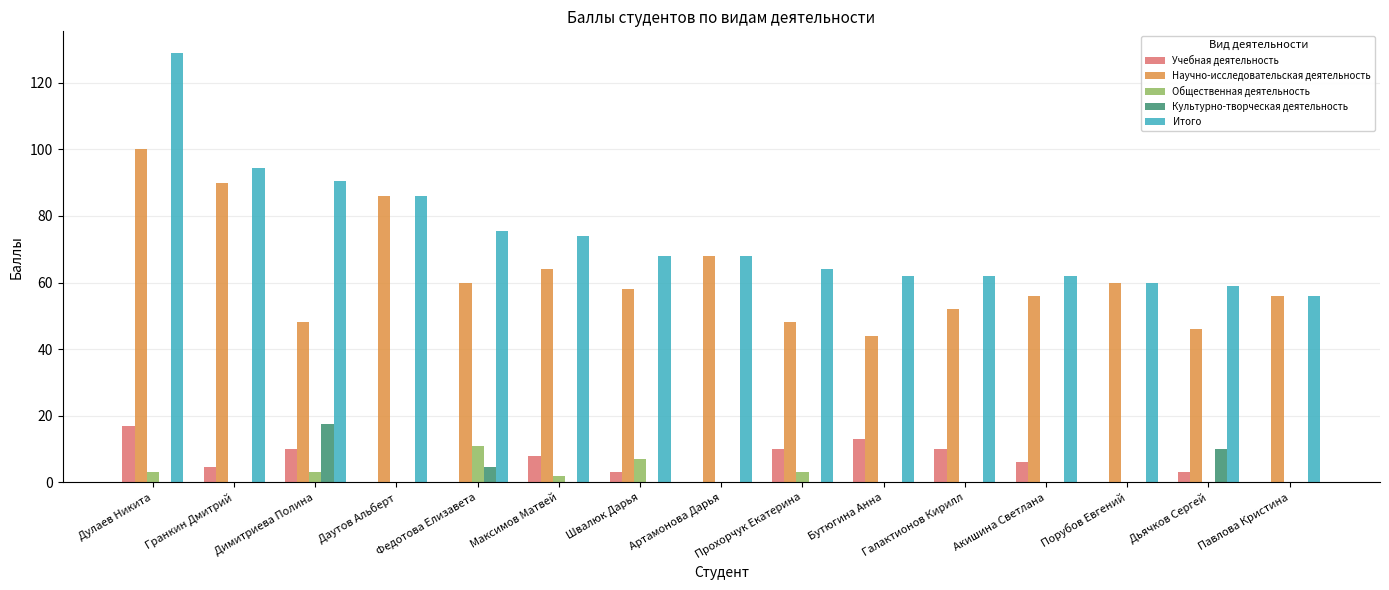

What is the sum of the Общественная деятельность values at Димитриева Полина and Галактионов Кирилл?

3.0